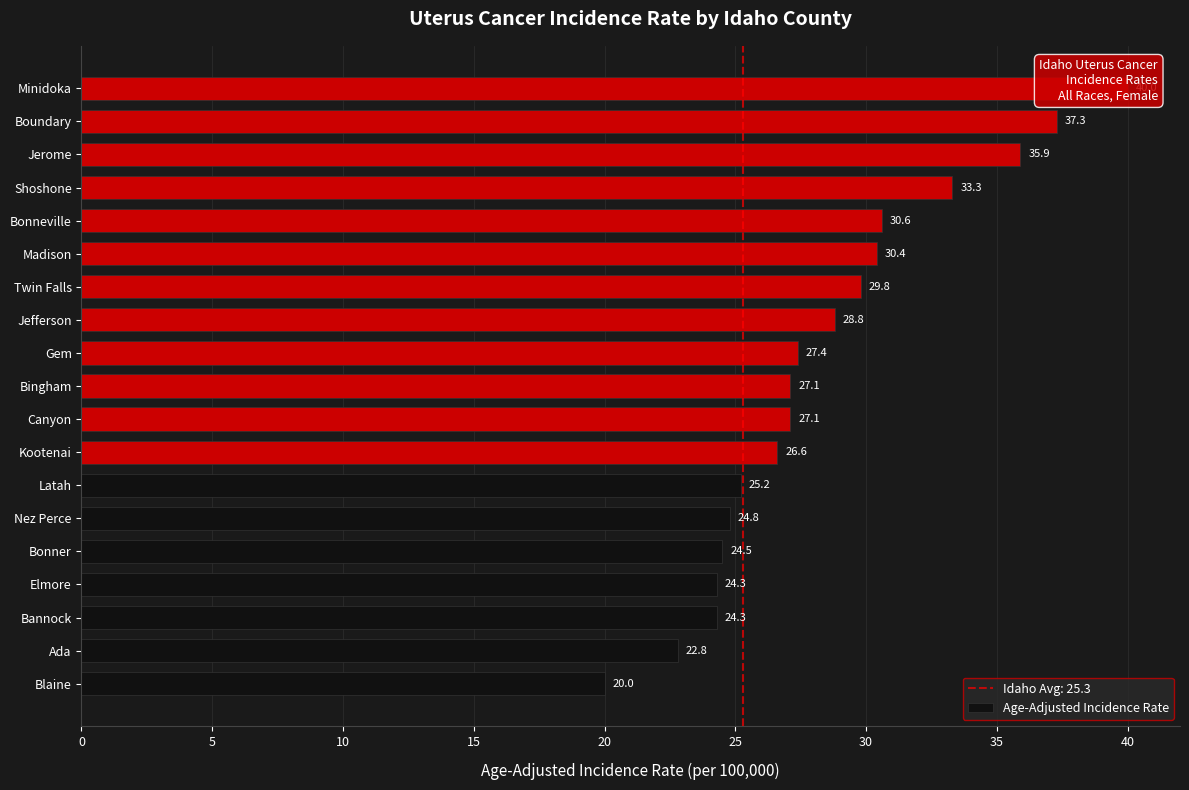

What is the average value?

28.4